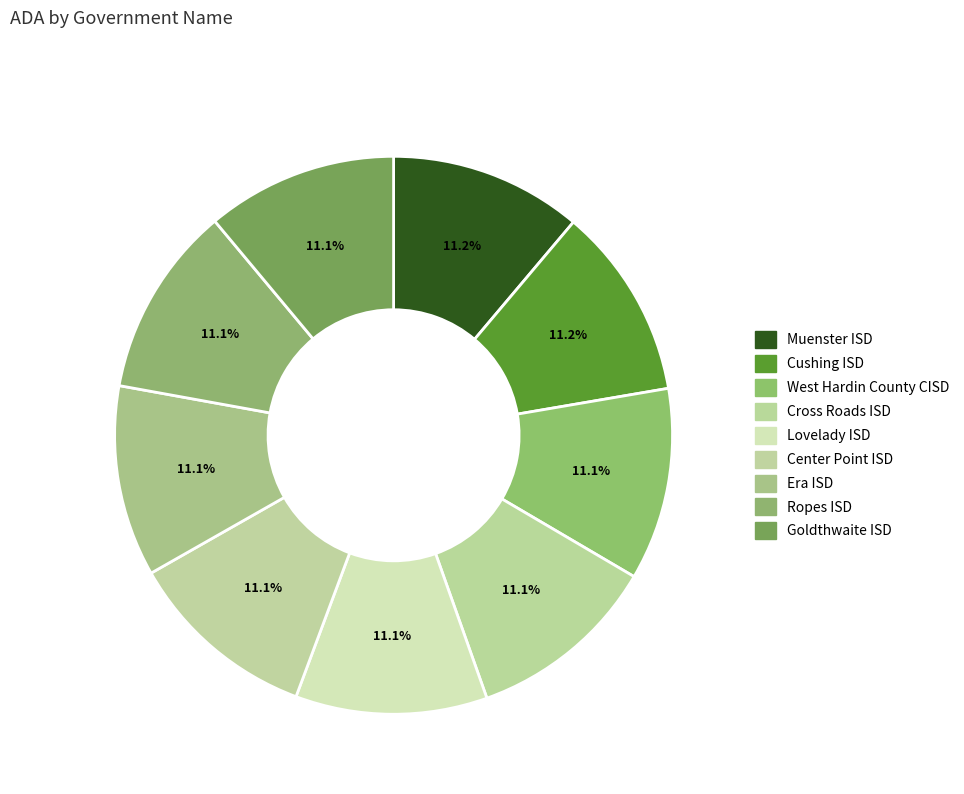

The Ropes ISD slice represents 23% of the pie. True or false?

False